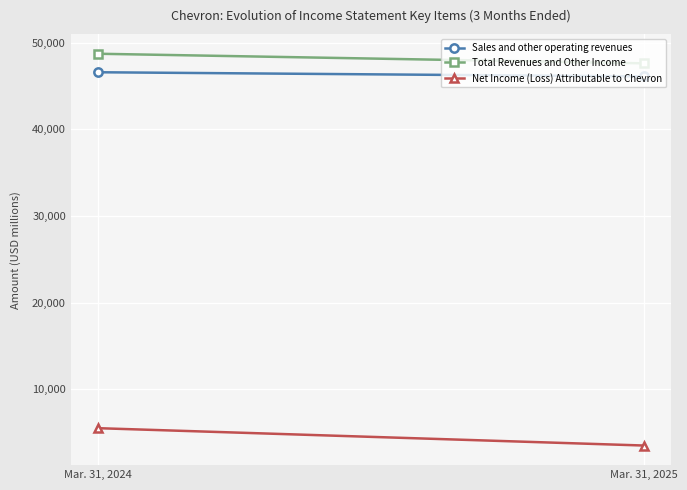

Between Mar. 31, 2024 and Mar. 31, 2025, which series saw the biggest shift?

Net Income (Loss) Attributable to Chevron